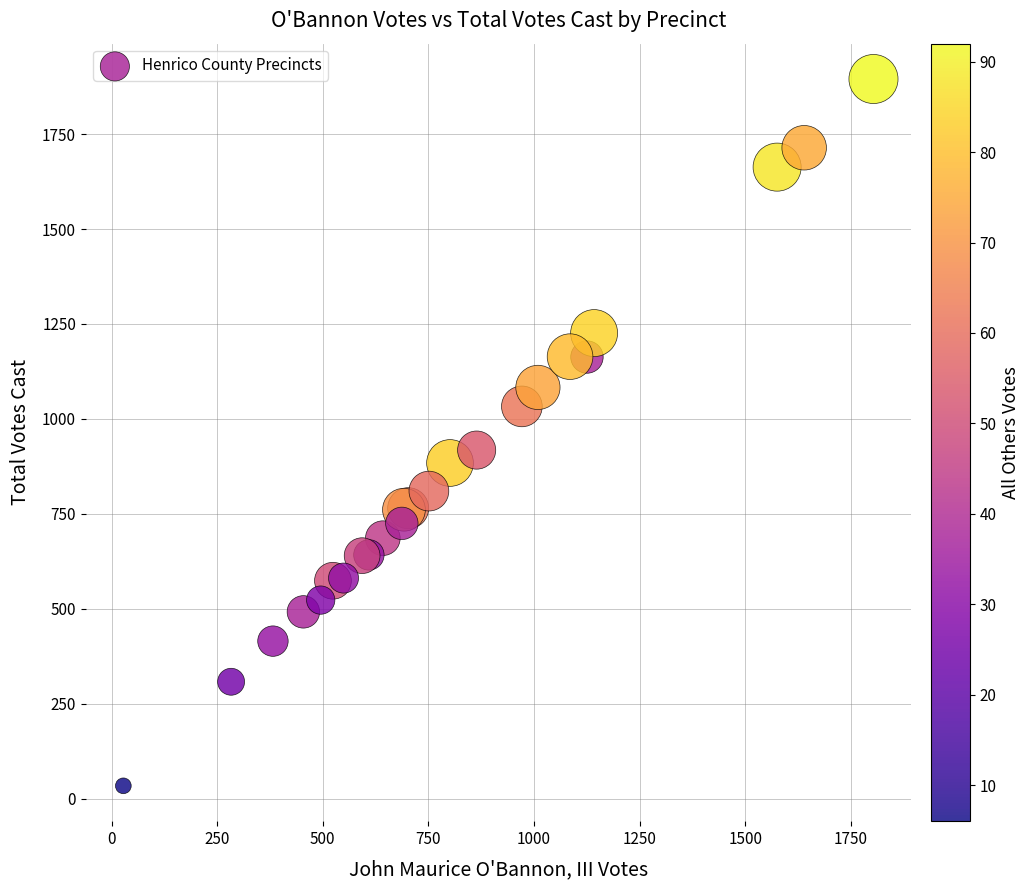

What Y value in the scatter plot is closest to 964?

918